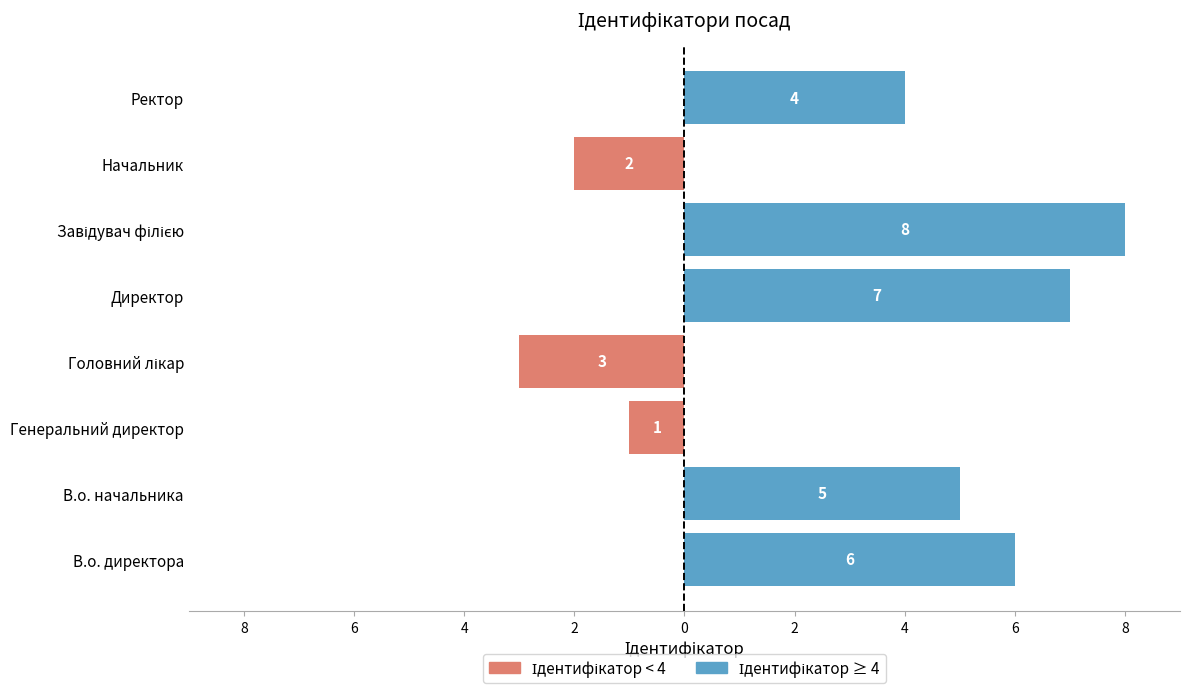

Which has a higher value, В.о. начальника or Начальник?

В.о. начальника